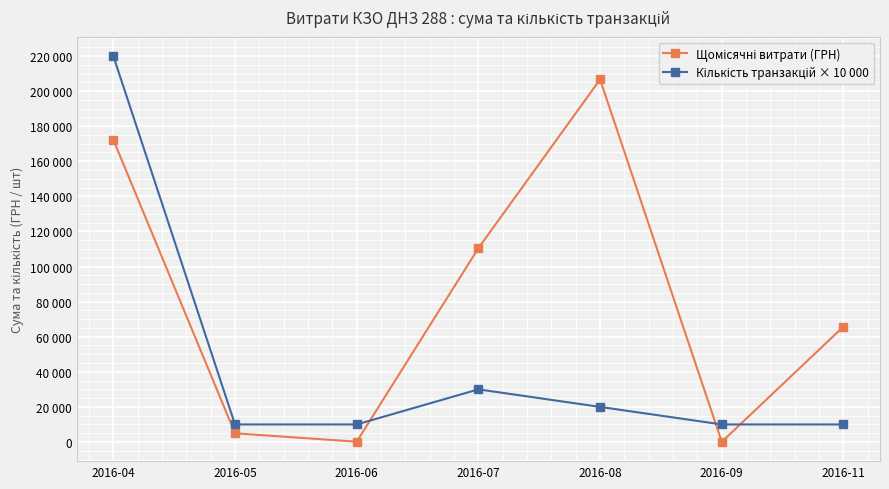

True or false: Кількість транзакцій × 10 000 has a value of 360032.7 at 2016-04.

False